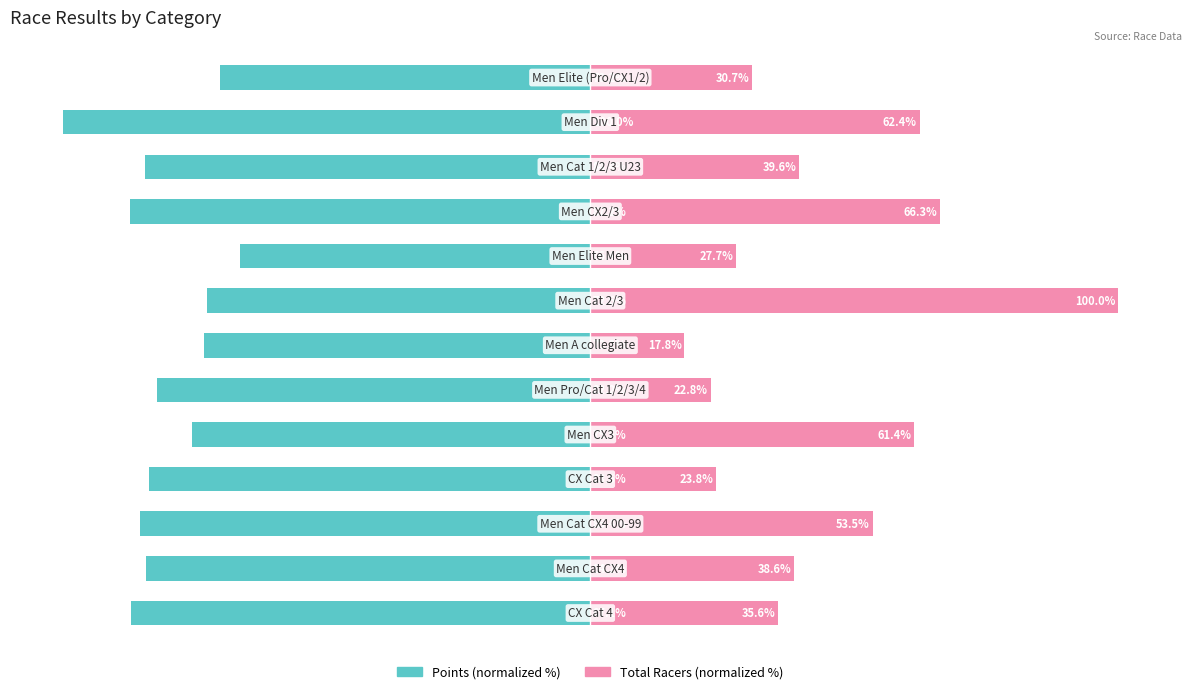

Reading right to left, extract all data points from this chart.

Points: 12=-70.2	11=-100.0	10=-84.4	9=-87.2	8=-66.4	7=-72.6	6=-73.2	5=-82.2	4=-75.5	3=-83.6	2=-85.4	1=-84.2	0=-87.1
Total Racers: 12=30.7	11=62.4	10=39.6	9=66.3	8=27.7	7=100.0	6=17.8	5=22.8	4=61.4	3=23.8	2=53.5	1=38.6	0=35.6